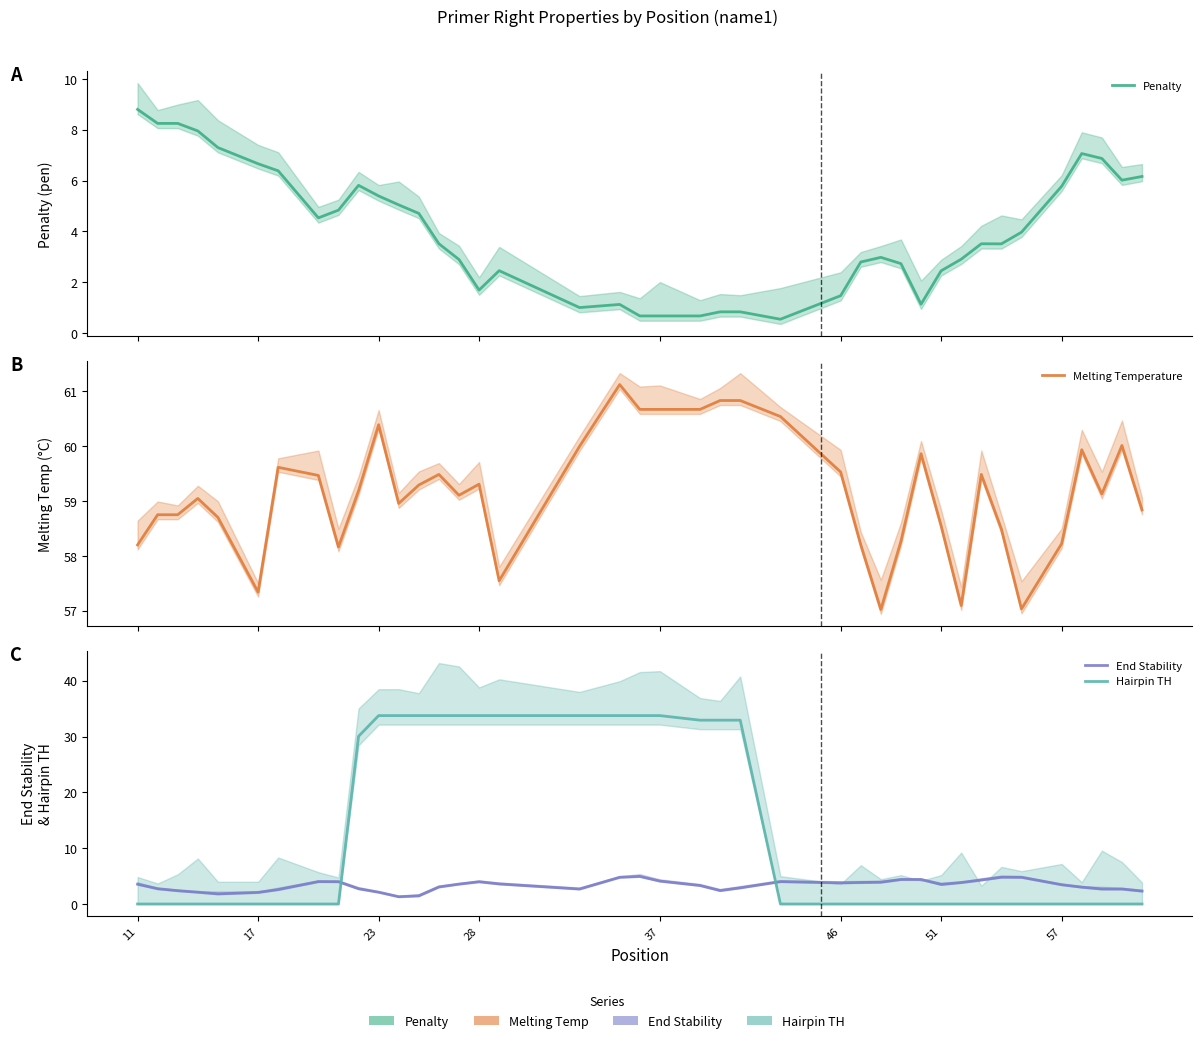

What is the difference between the maximum and minimum values in the Melting Temperature series?

4.1